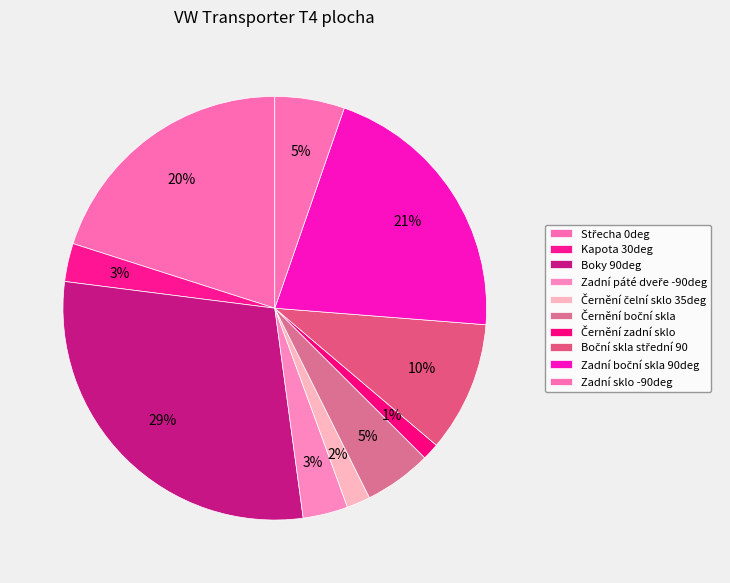

Is Boky 90deg the majority of the pie?

No